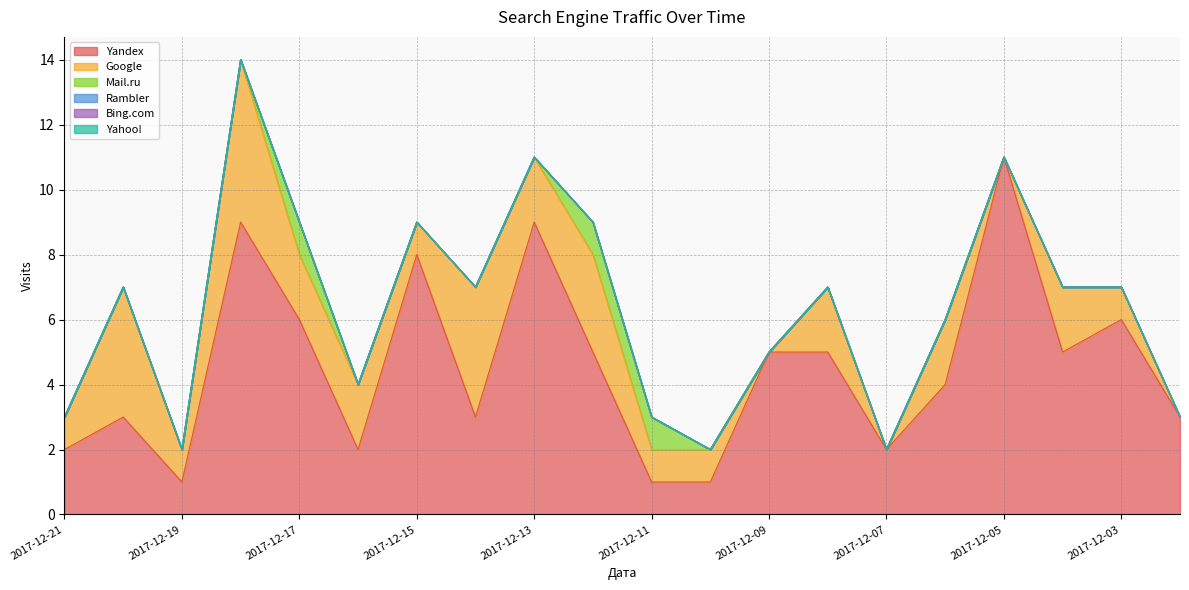

How many lines are shown in the chart?

6